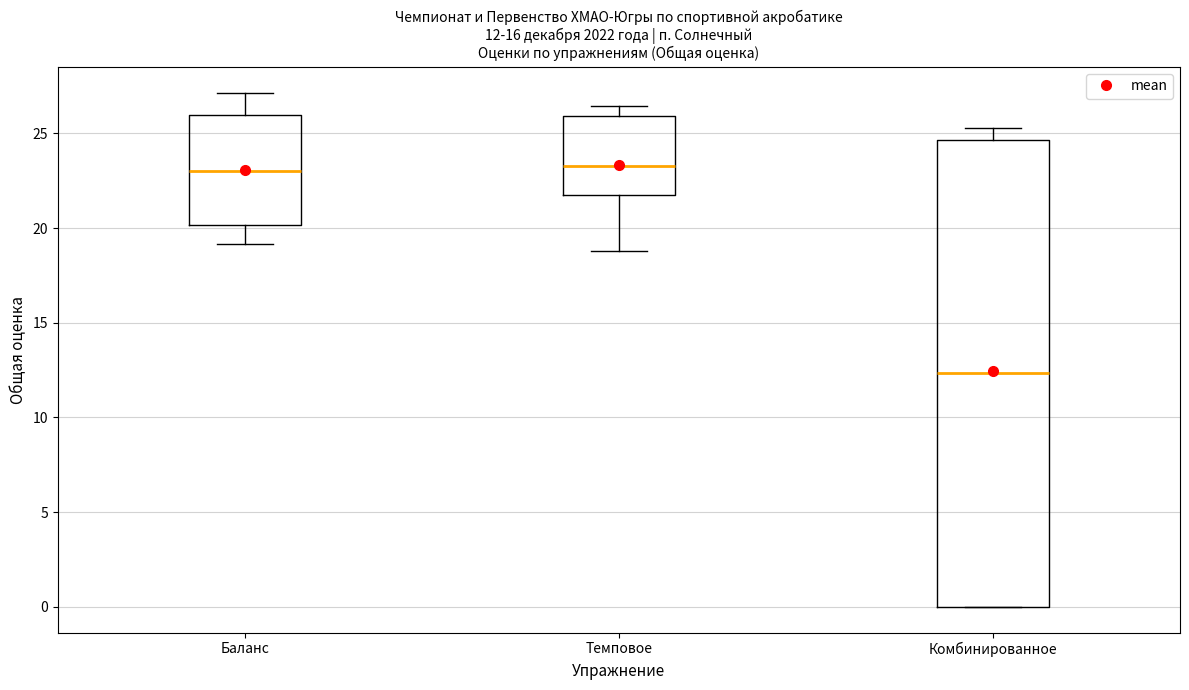

Comparing the boxes themselves (not the whiskers), which one is the tallest?

Комбинированное